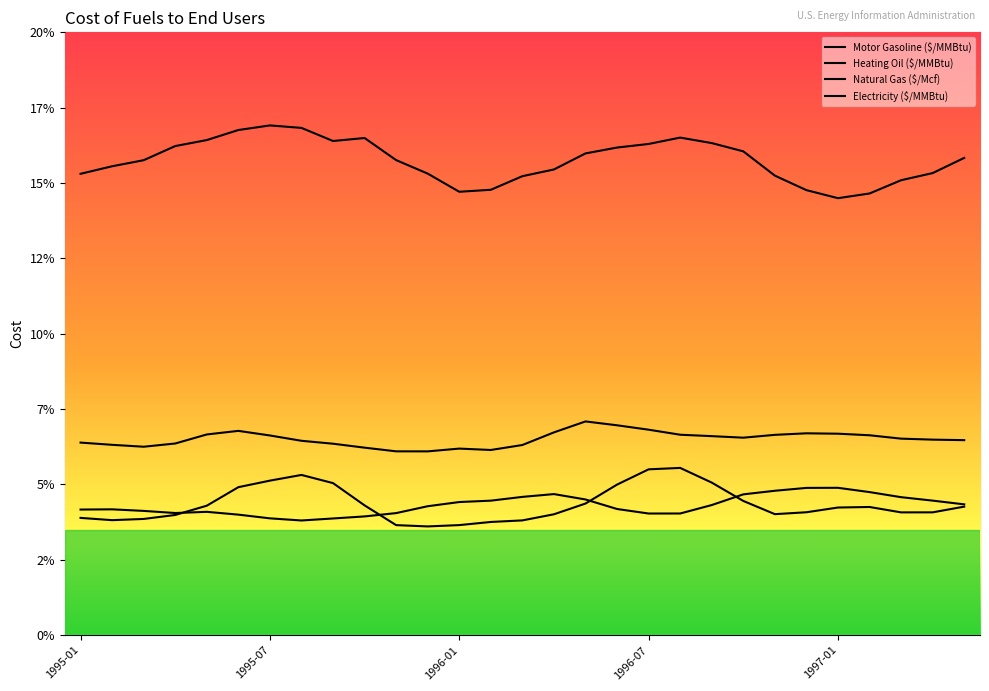

List the labels in order of Electricity ($/MMBtu) value, largest first.

1995-07, 1995-08, 1995-06, 1996-08, 1995-10, 1995-05, 1995-09, 1996-09, 1996-07, 1995-04, 1996-06, 1996-10, 1996-05, 1997-05, 1995-11, 1995-03, 1995-02, 1996-04, 1997-04, 1995-12, 1995-01, 1996-11, 1996-03, 1997-03, 1996-02, 1996-12, 1996-01, 1997-02, 1997-01